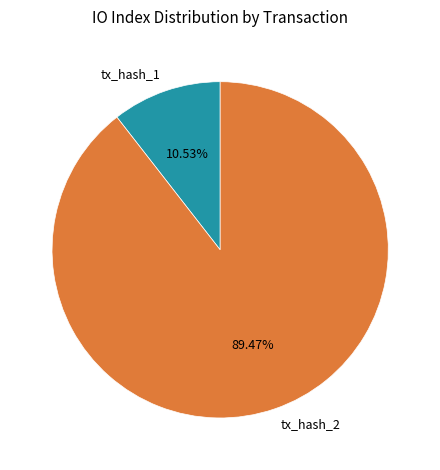

Which category has the biggest portion of the pie?

tx_hash_2